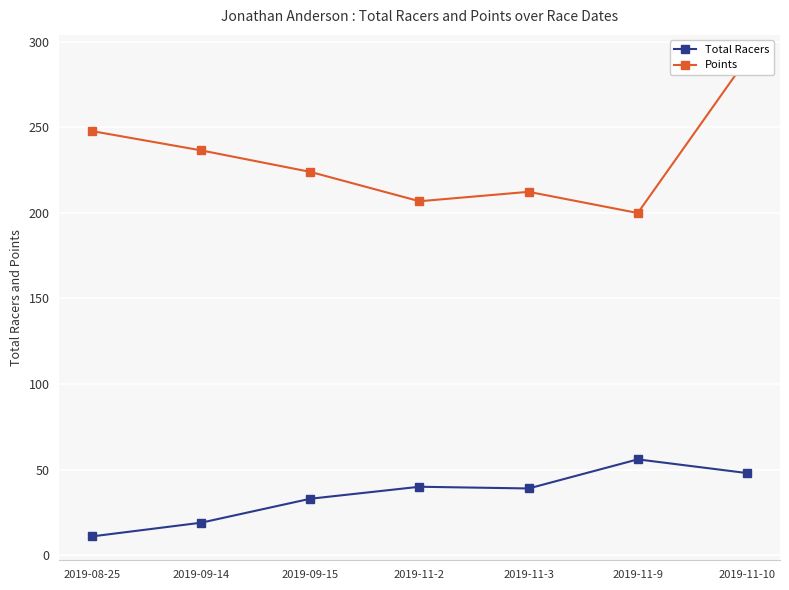

What are all the series names shown in the legend?

Total Racers, Points